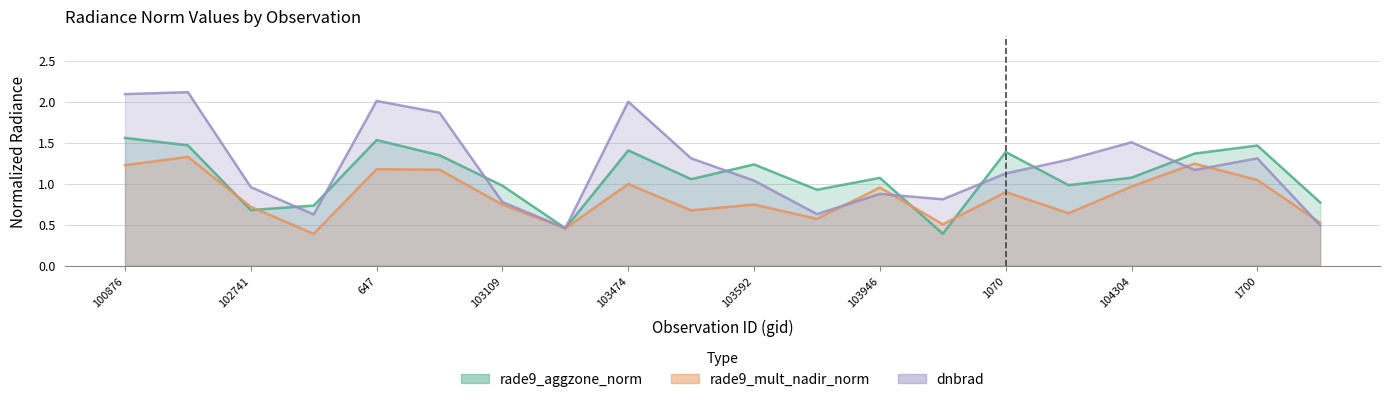

What is the average value of the rade9_mult_nadir_norm series?

0.8